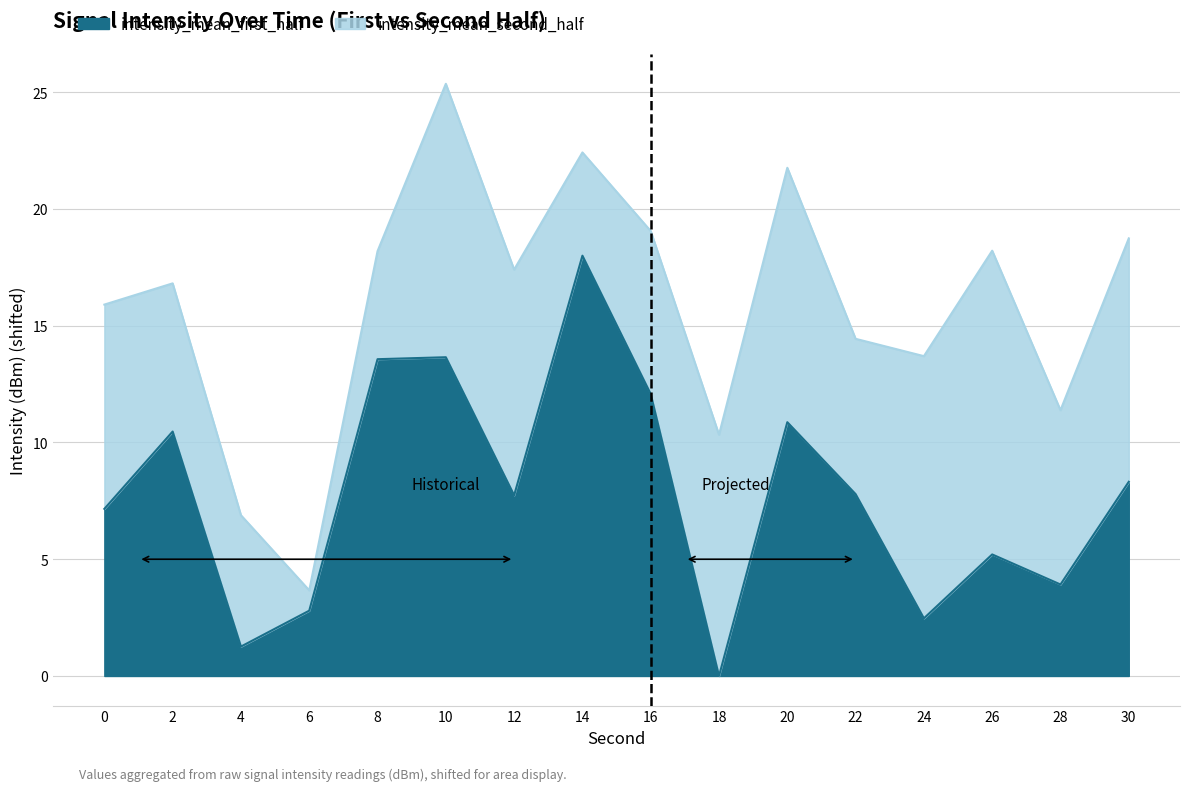

List the labels in order of value, largest first.

14, 10, 8, 16, 20, 2, 30, 22, 12, 0, 26, 28, 6, 24, 4, 18